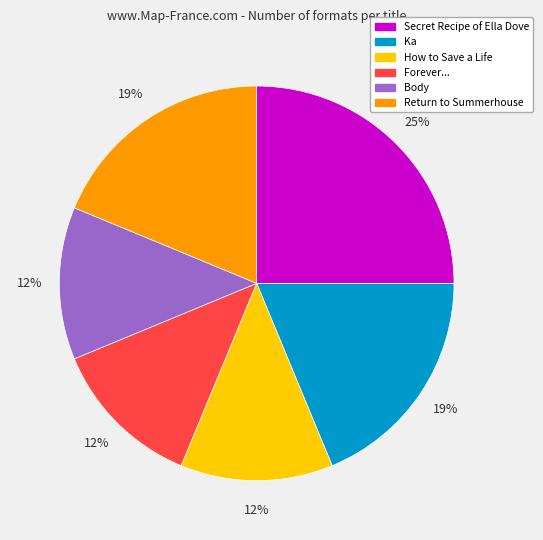

Do Secret Recipe of Ella Dove and How to Save a Life together represent more than half of the pie?

No